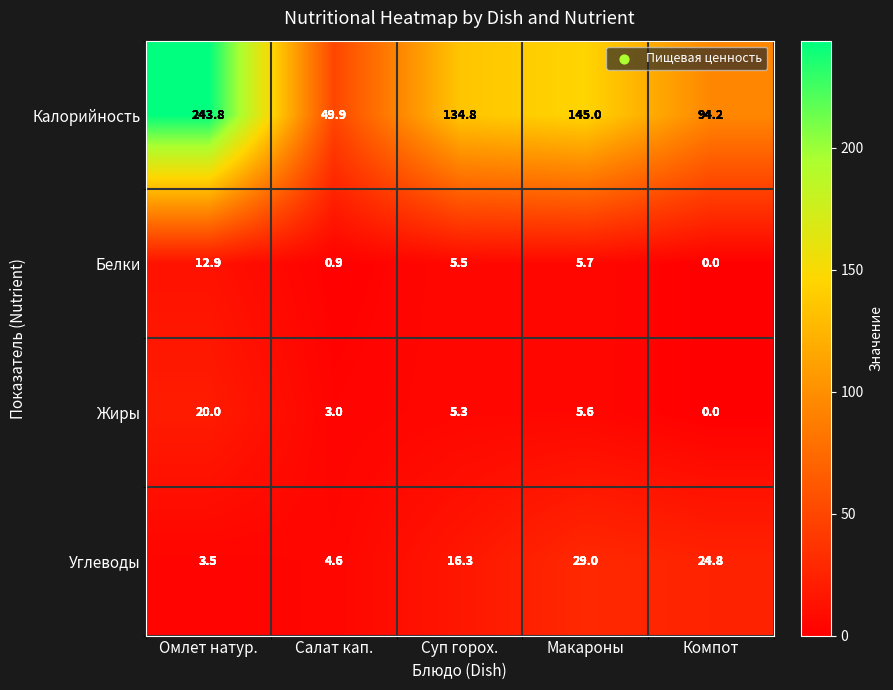

Where is Белки nearest to the value 6?

Макароны